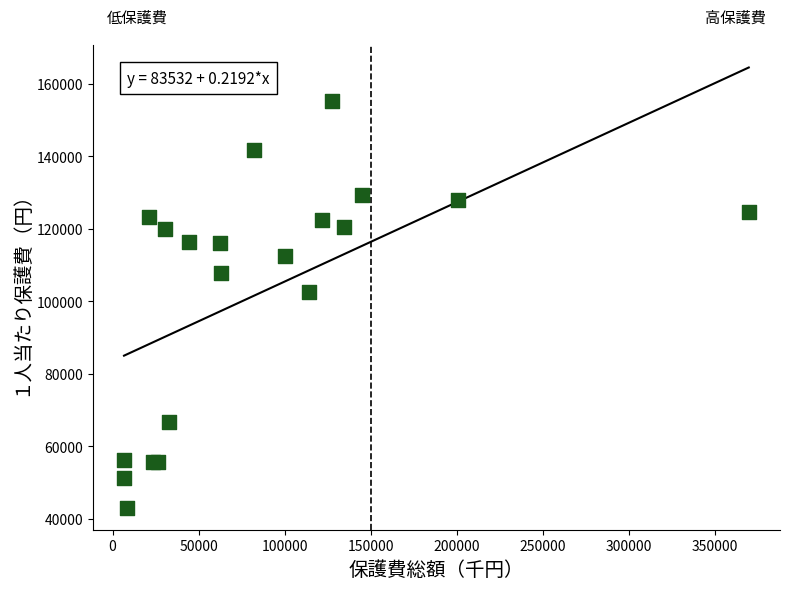

What Y value in the scatter plot is closest to 99138?

102577